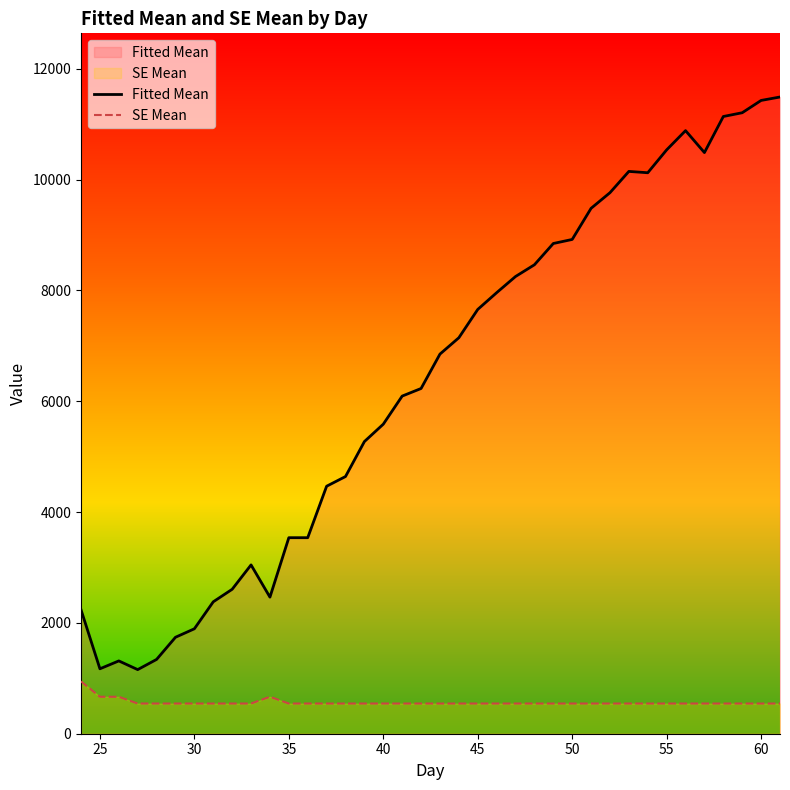

What is the maximum value for SE Mean?

944